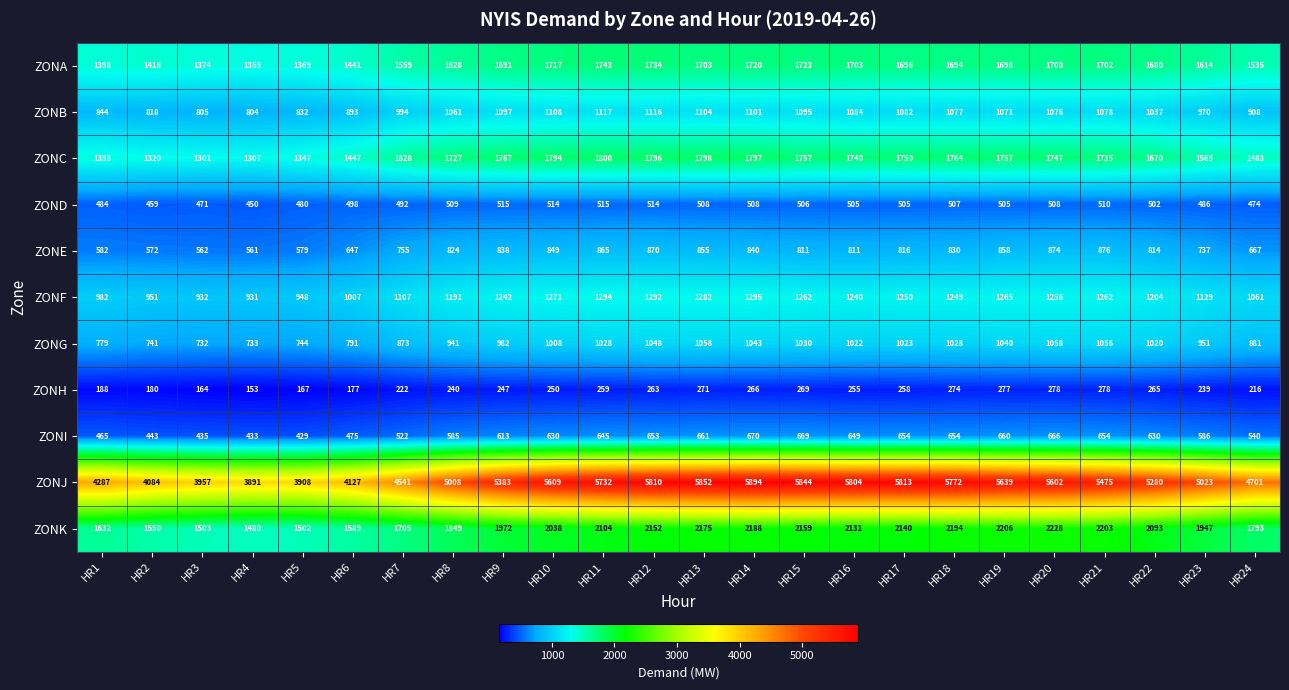

What value does the ZONC series have at HR23, to the nearest 50?

1550